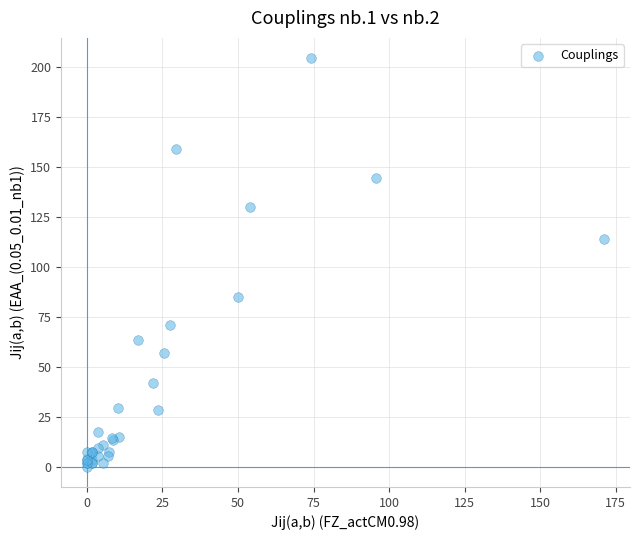

What Y value in the scatter plot is closest to 102?

114.1